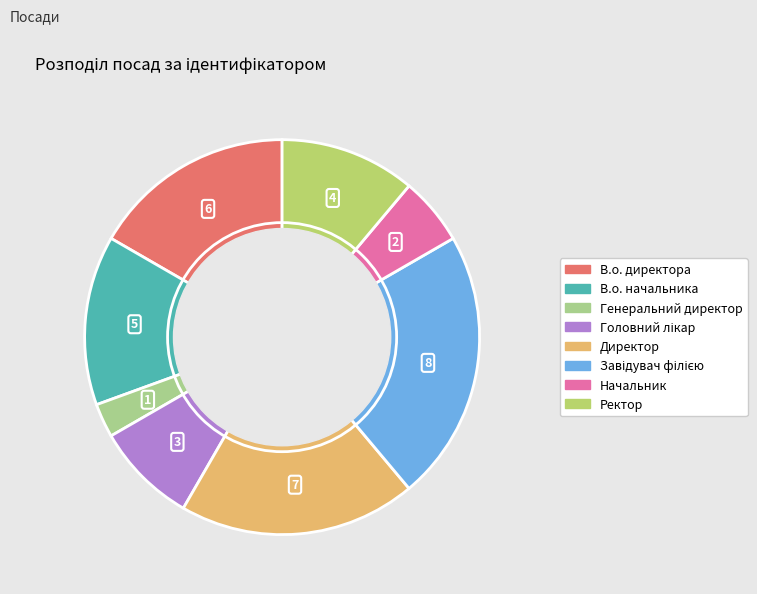

To the nearest percent, what is the difference between the largest and smallest slice percentages?

19%